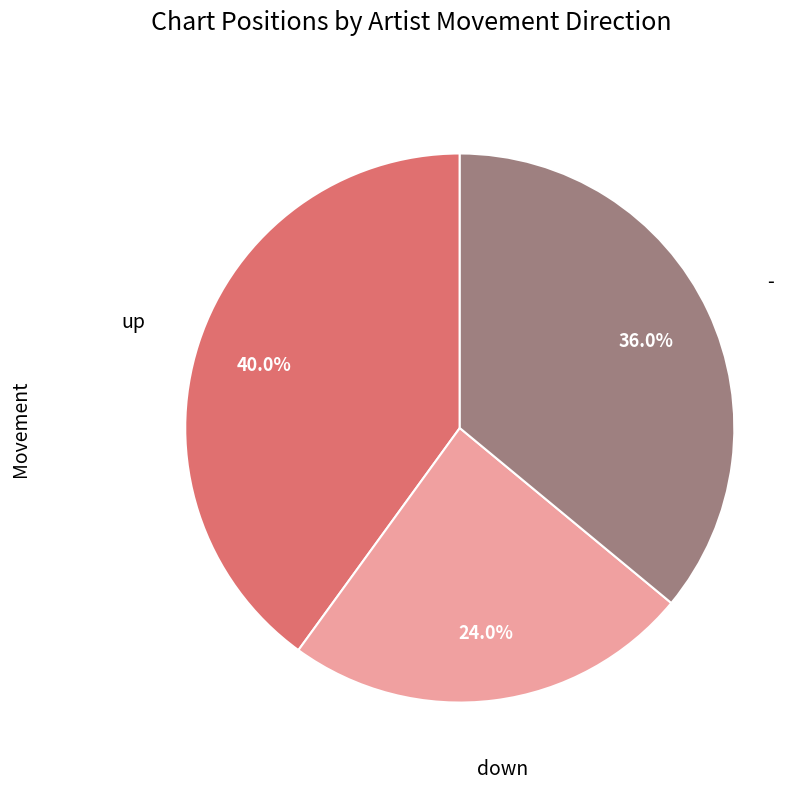

Is there a majority slice in this chart?

No